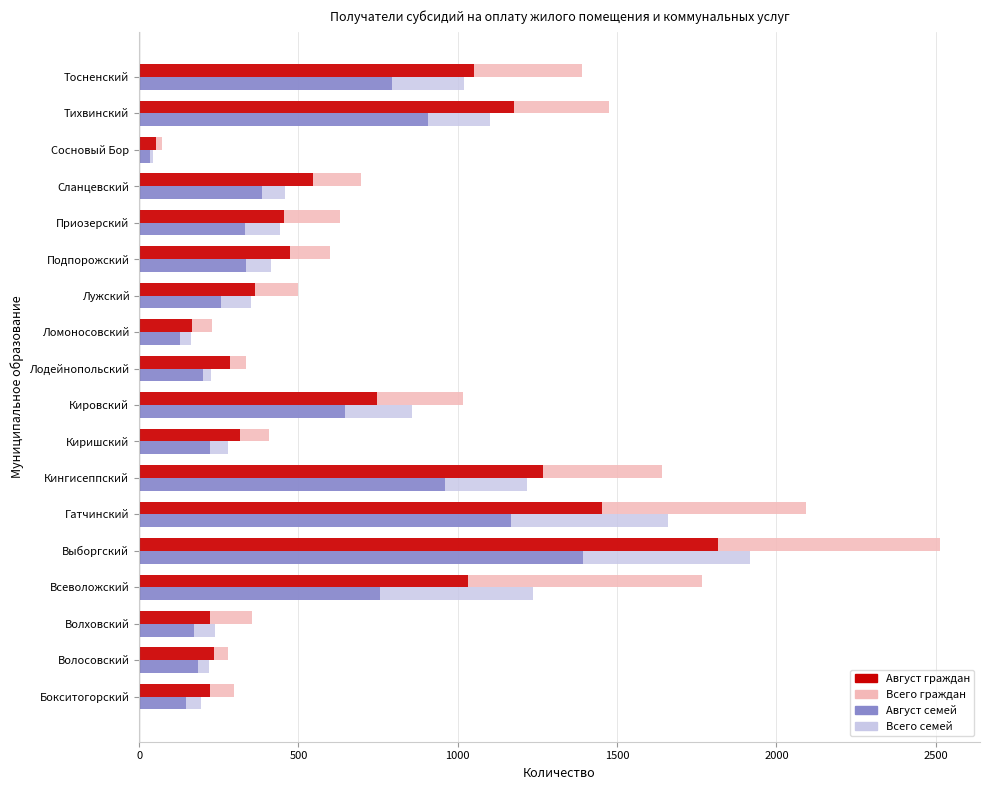

What is the average value of the Всего семей series?

669